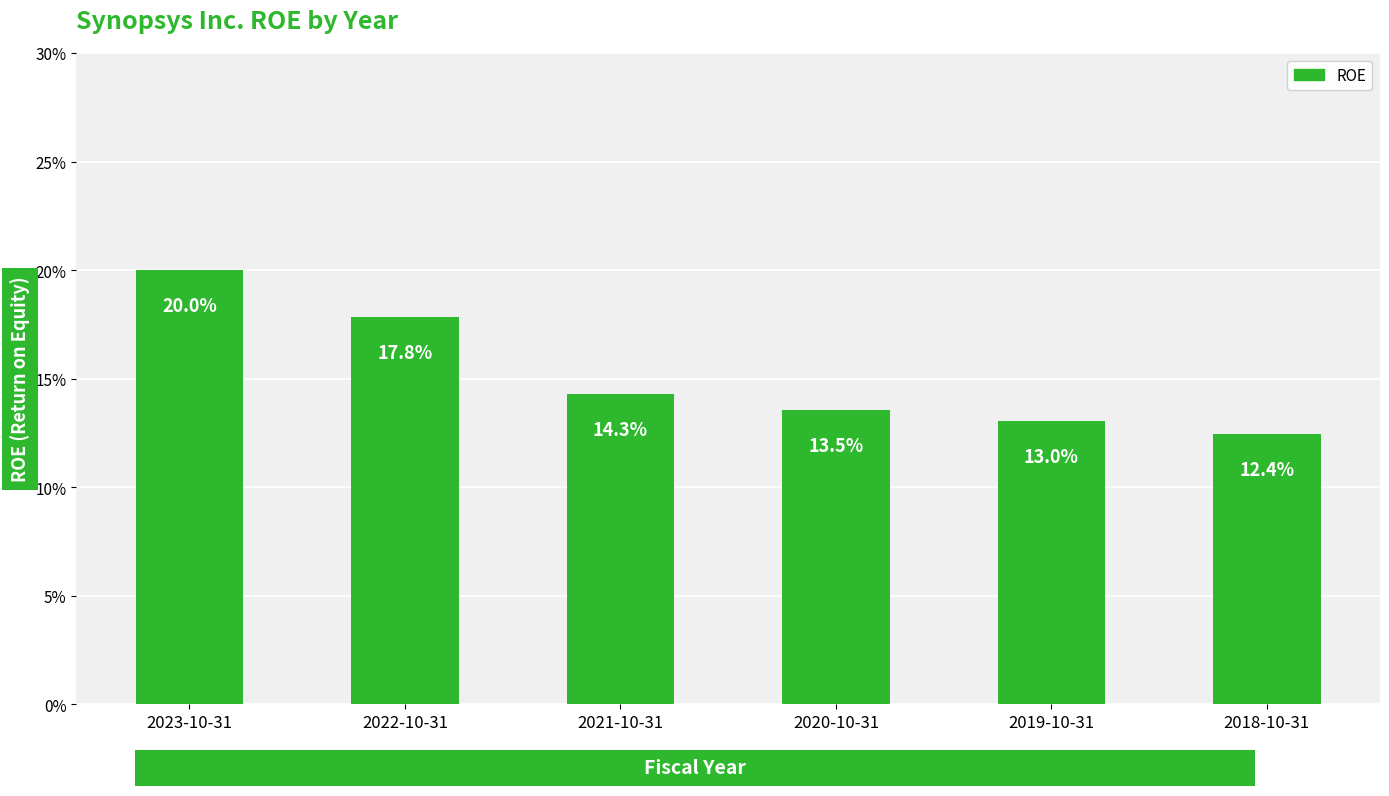

What is the difference between the maximum and minimum values?

0.1